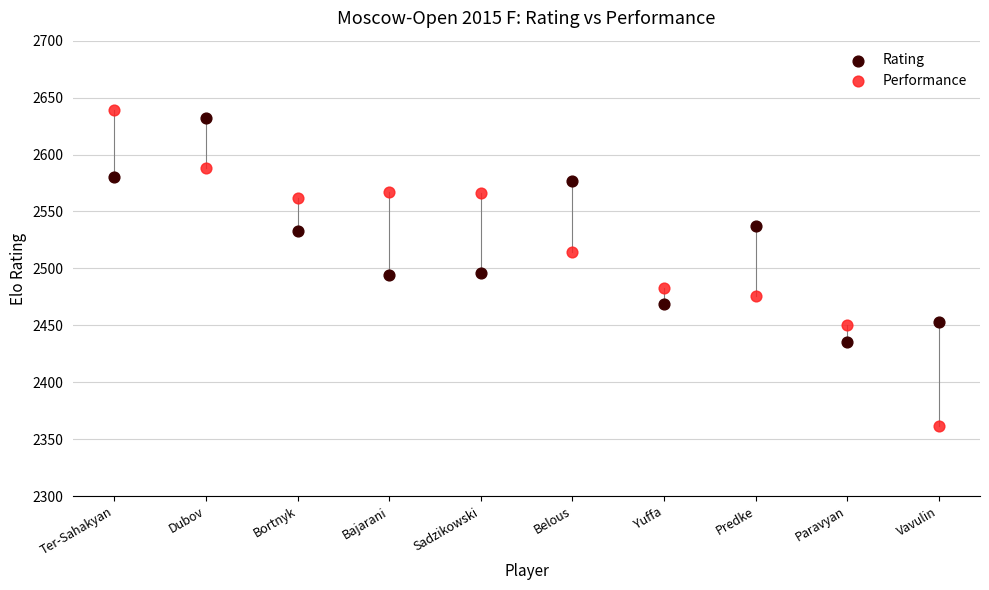

Which series reaches the maximum Y coordinate?

Performance